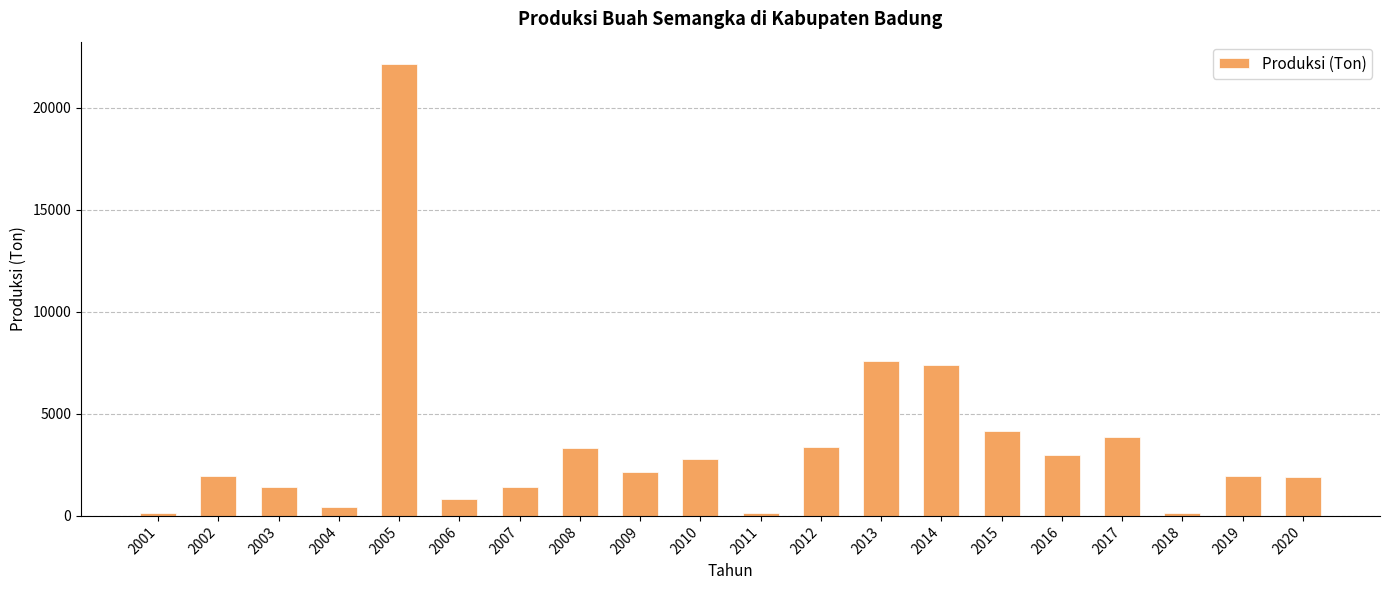

How many data points are less than 2164?

10